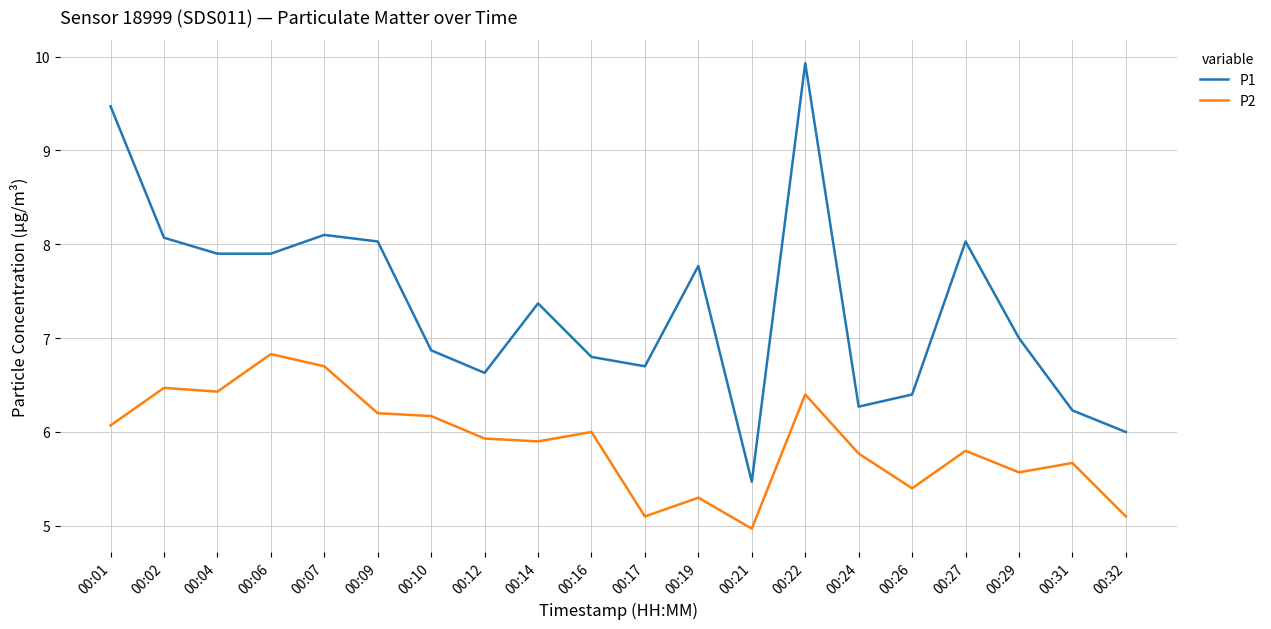

Which series changed the most between 00:04 and 00:24?

P1